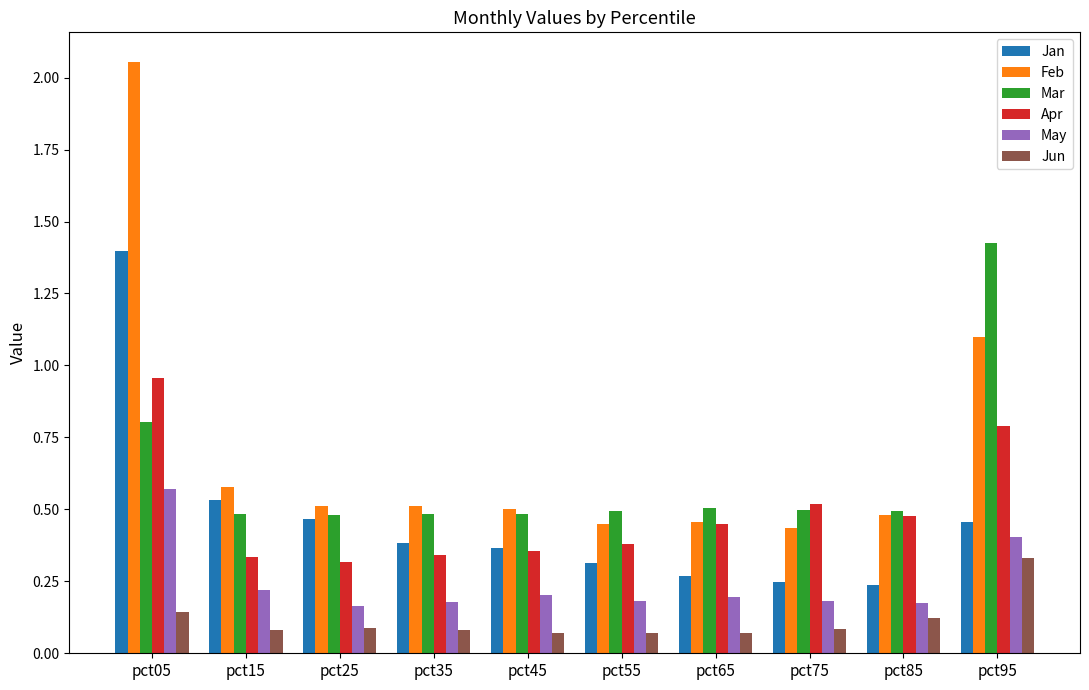

At which category does the chart reach its peak across all series?

pct05